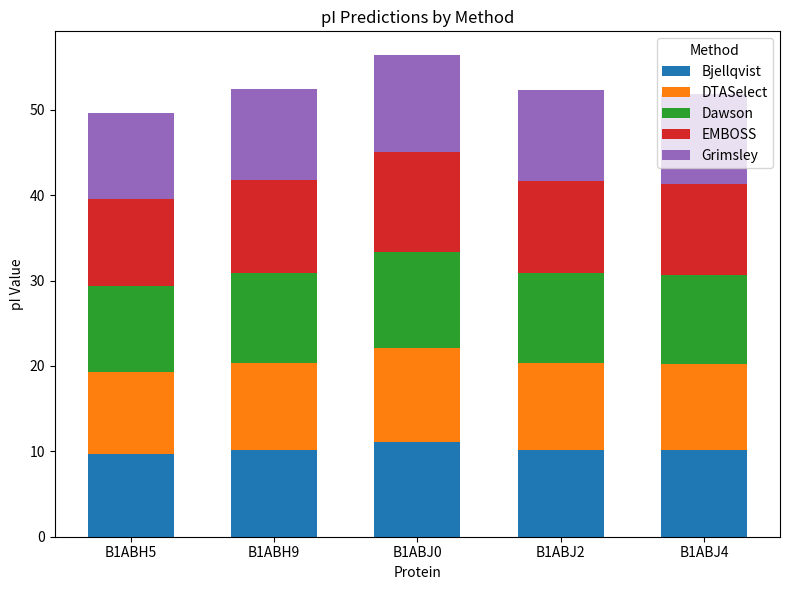

True or false: Bjellqvist has a value of 6.1 at B1ABH5.

False